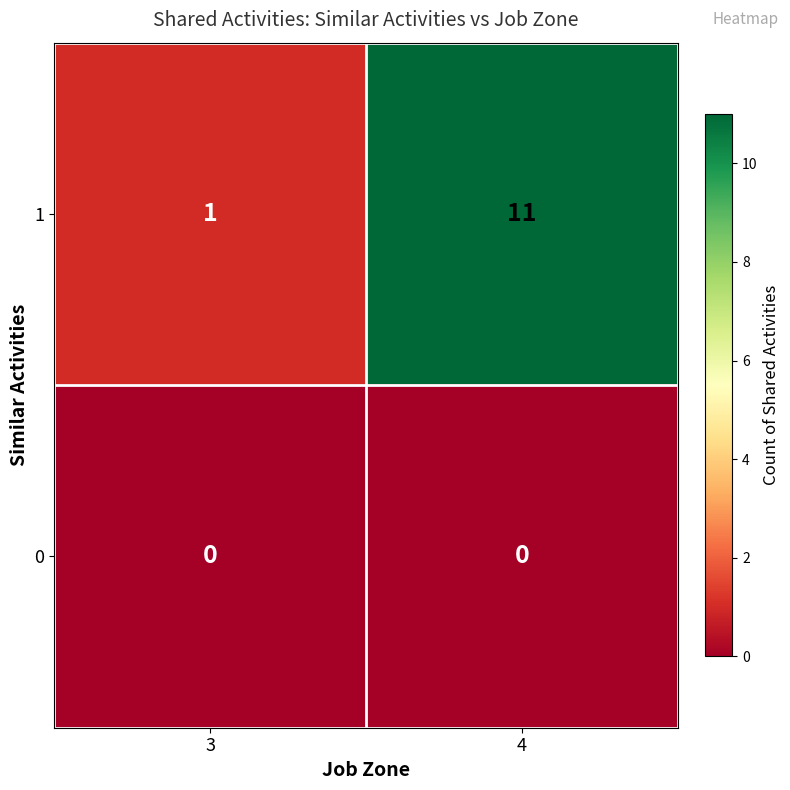

What is the maximum value shown in the chart?

11